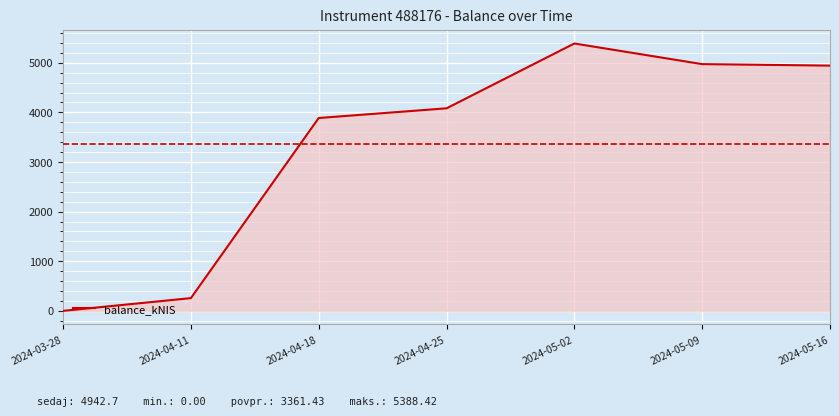

Reading left to right, list all the values displayed in this chart.

0.0	257.1	3886.9	4082.1	5388.4	4972.8	4942.7